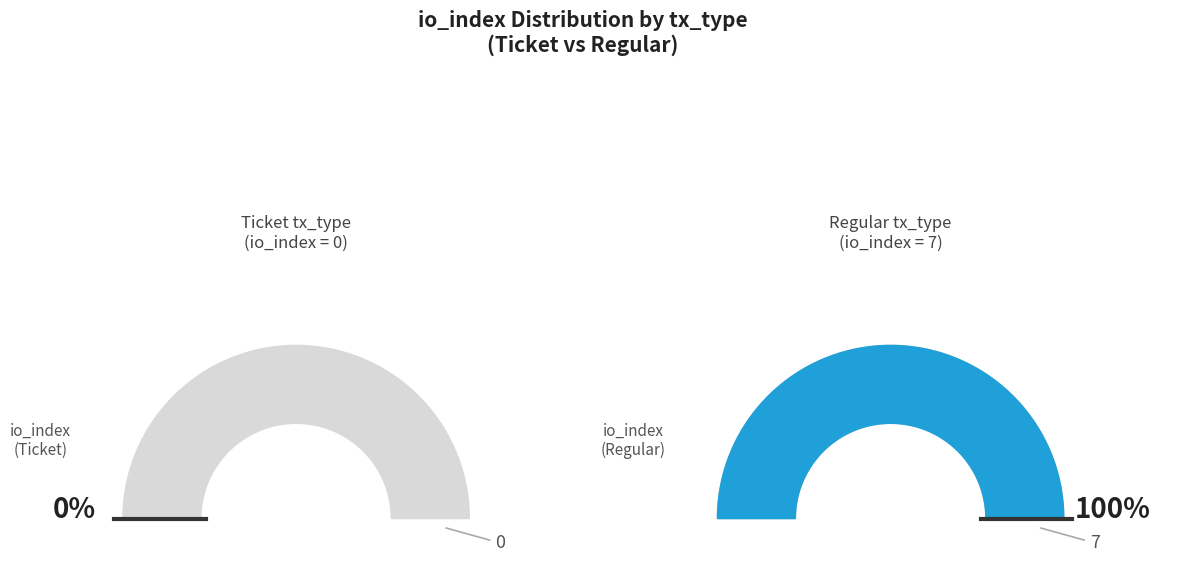

Which category has the smallest portion of the pie?

Ticket